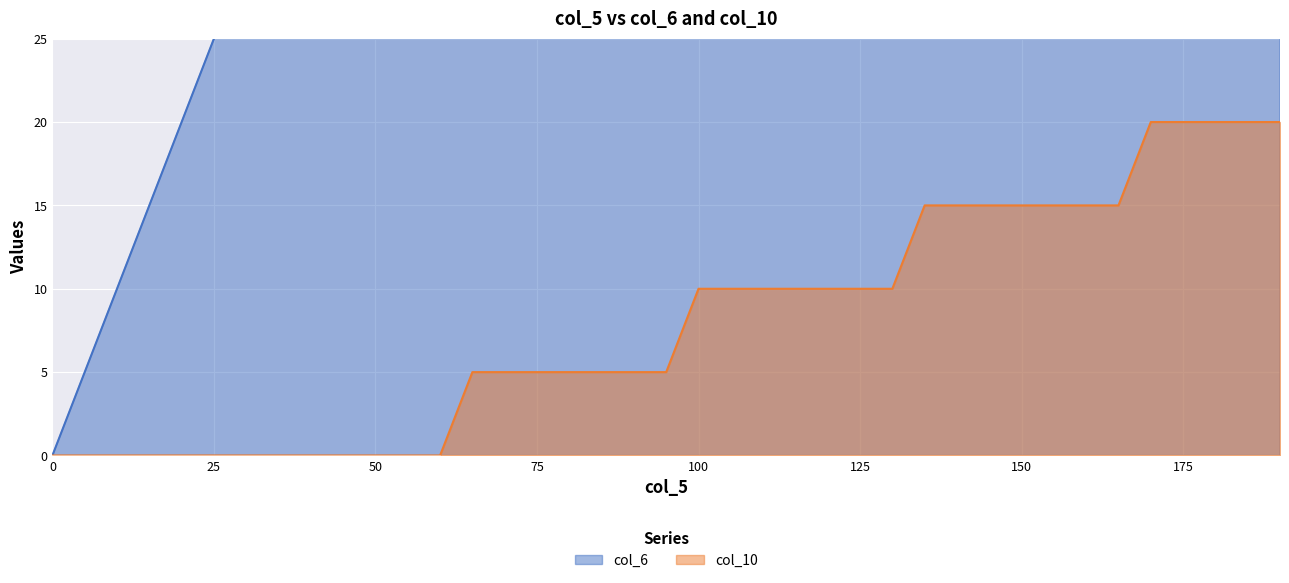

What is the sum of all col_10 values?

310